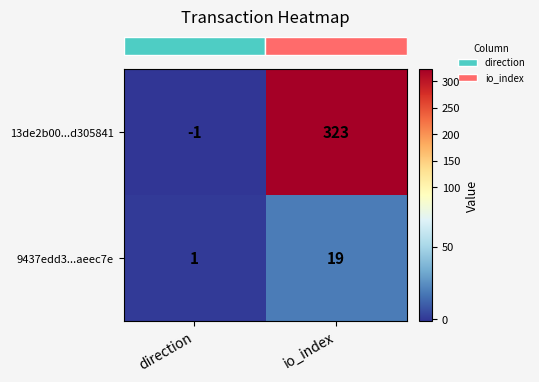

What is the highest value of the 9437edd3...aeec7e series?

19